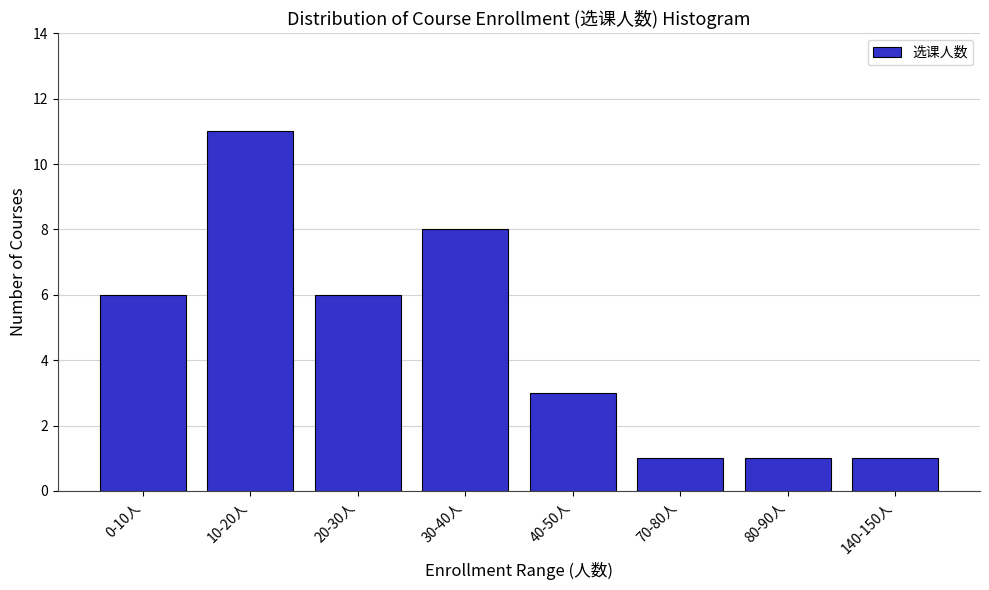

Reading left to right, list all the values displayed in this chart.

0-10人=6	10-20人=11	20-30人=6	30-40人=8	40-50人=3	70-80人=1	80-90人=1	140-150人=1